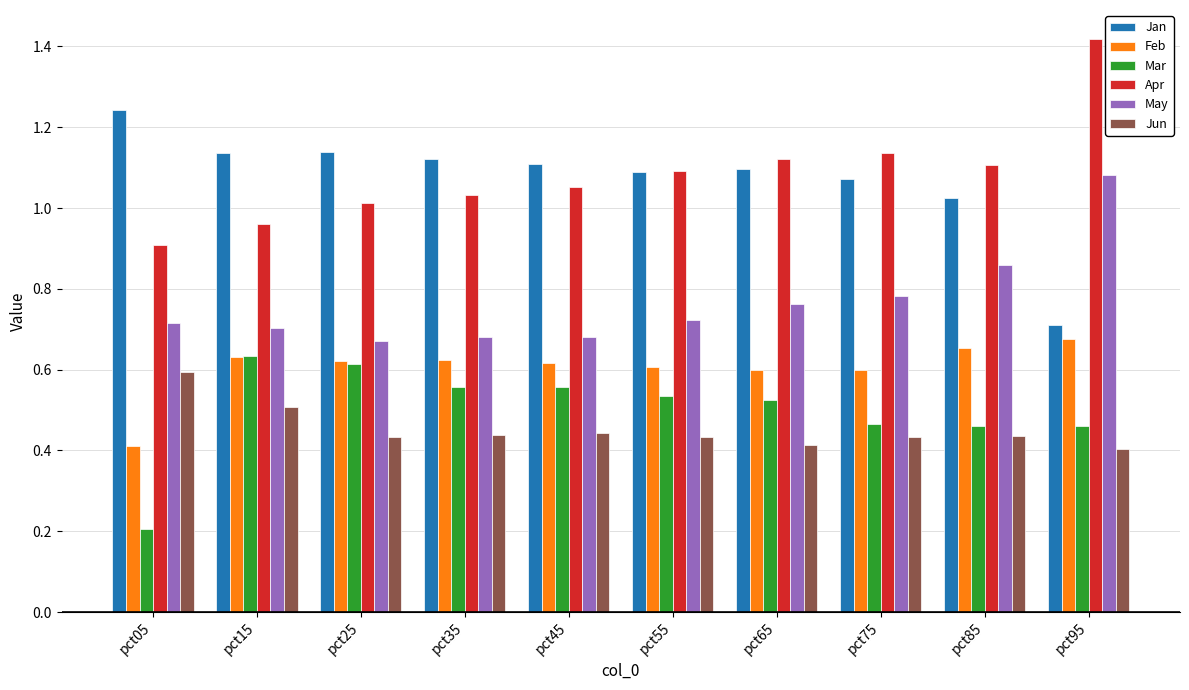

What are all the series names shown in the legend?

Jan, Feb, Mar, Apr, May, Jun